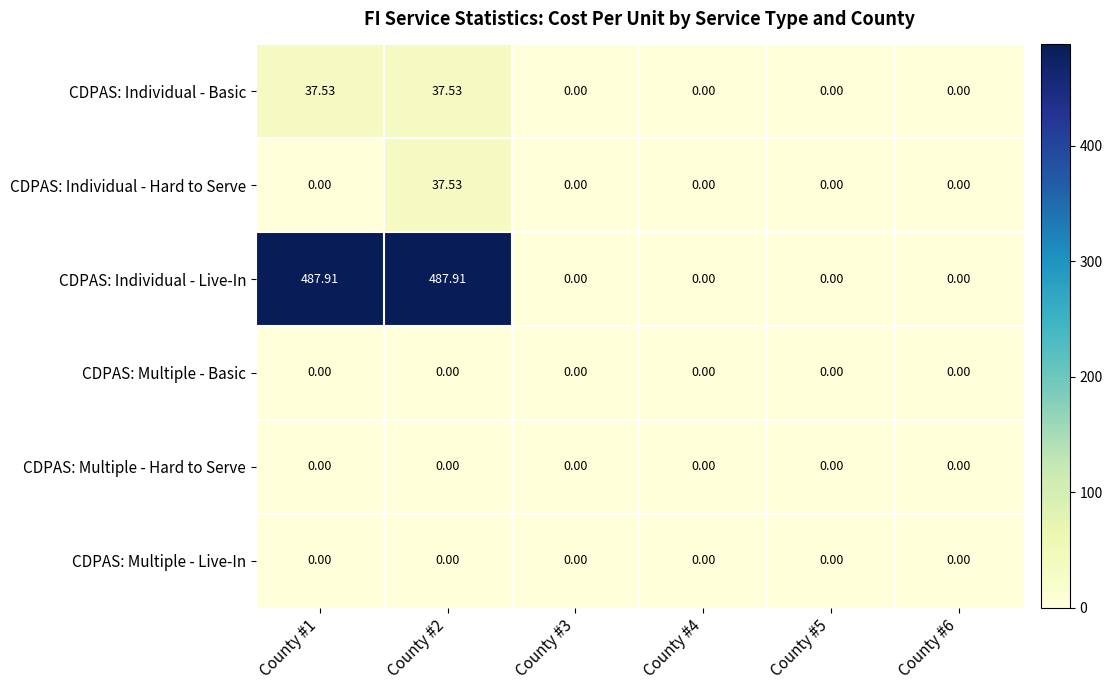

Is the value of CDPAS: Individual - Basic at County #1 greater than the value of CDPAS: Multiple - Live-In at County #3?

Yes